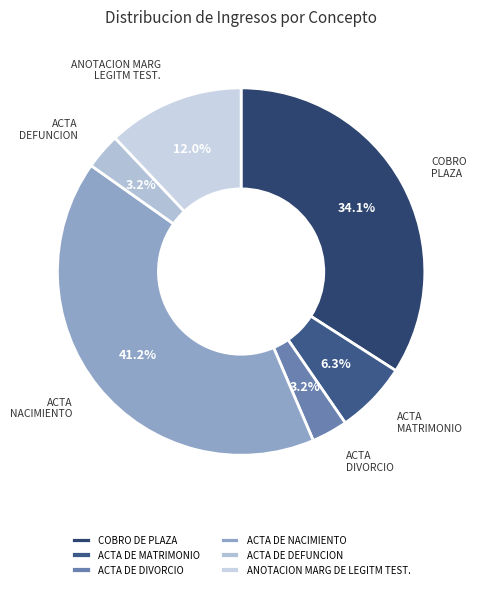

How many segments does this pie chart have?

6